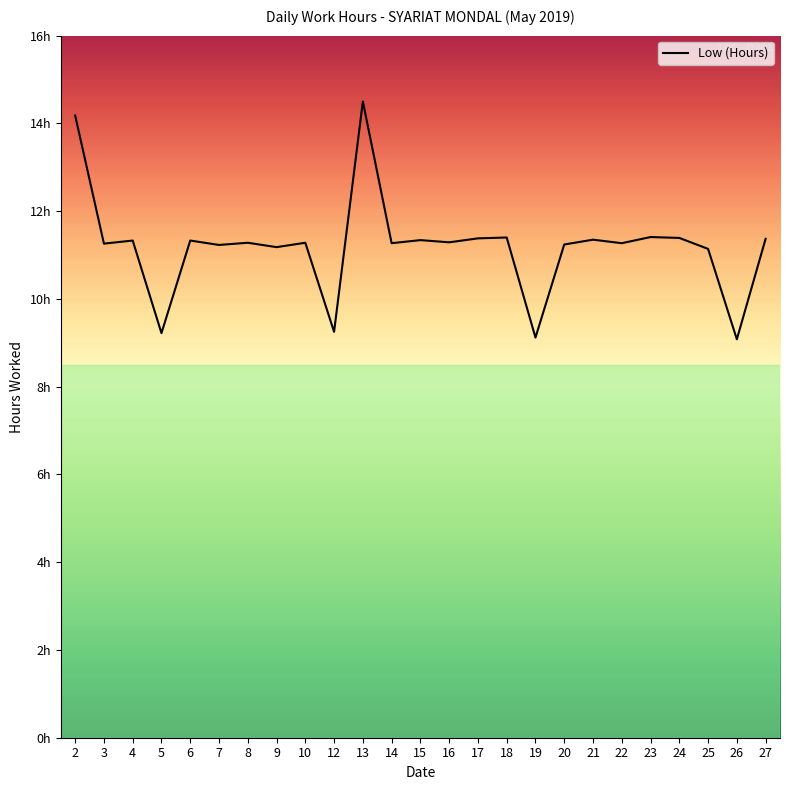

Where does the data first go above 11?

2